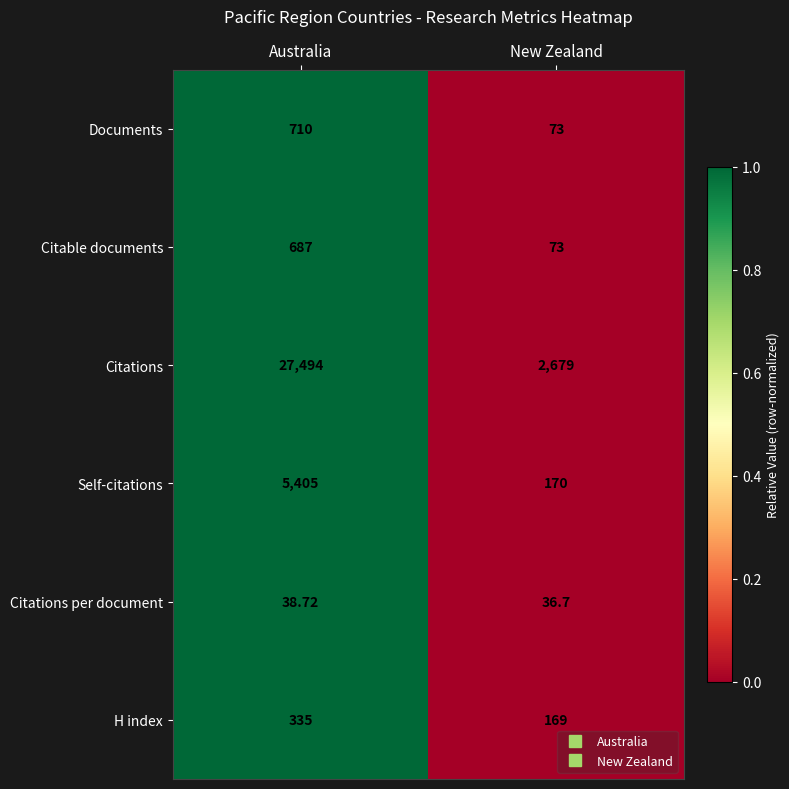

Where is Citations nearest to the value 15086?

New Zealand